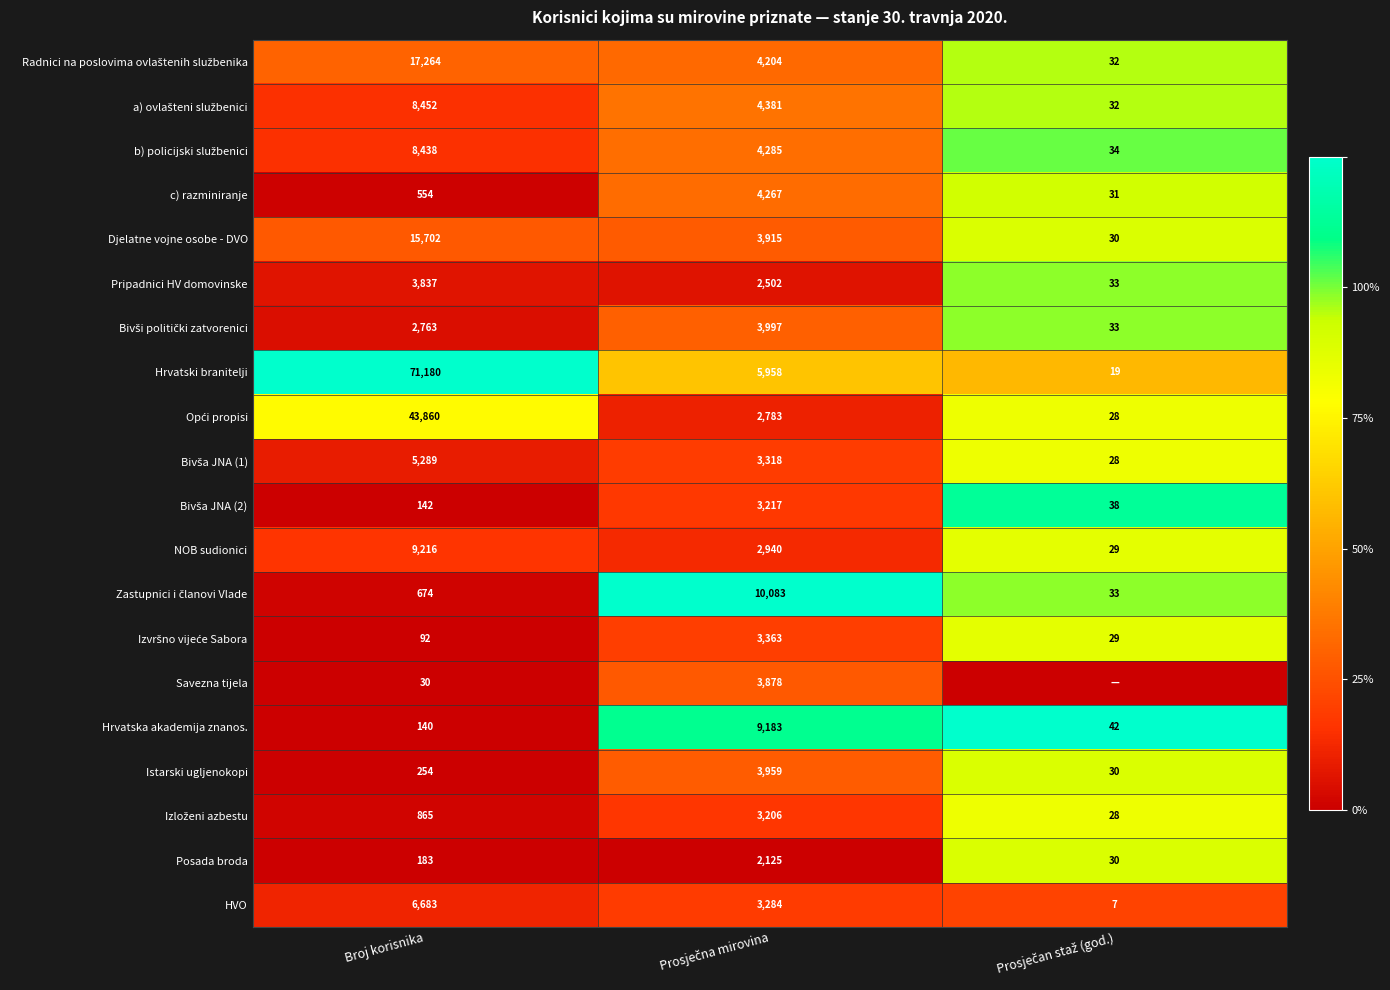

What is the total value across all series at Broj korisnika?

195618